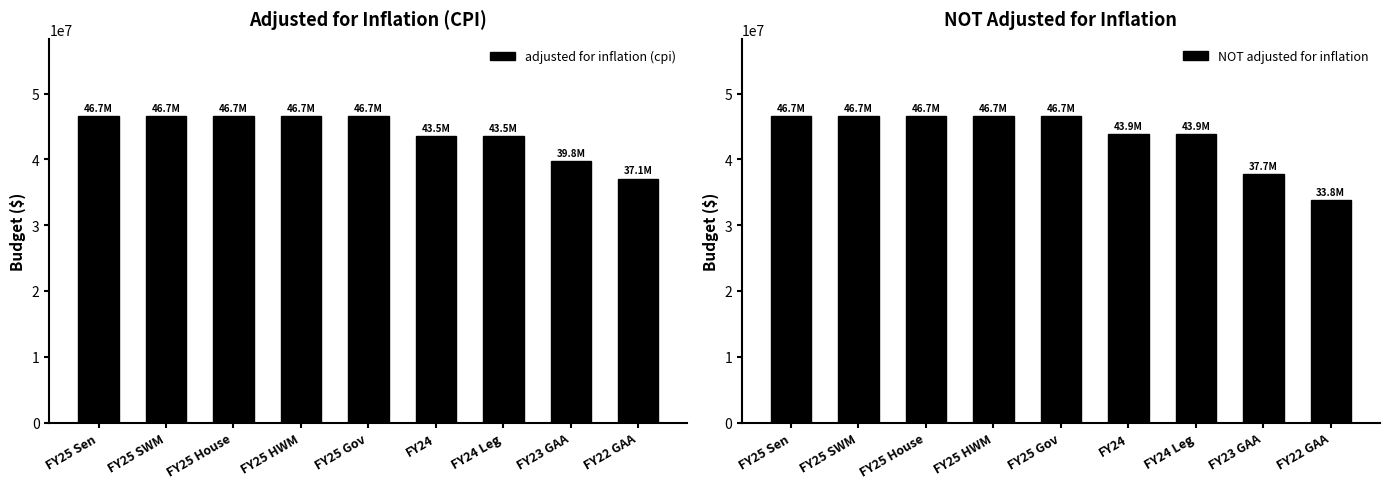

Which series has the widest spread of values?

NOT adjusted for inflation